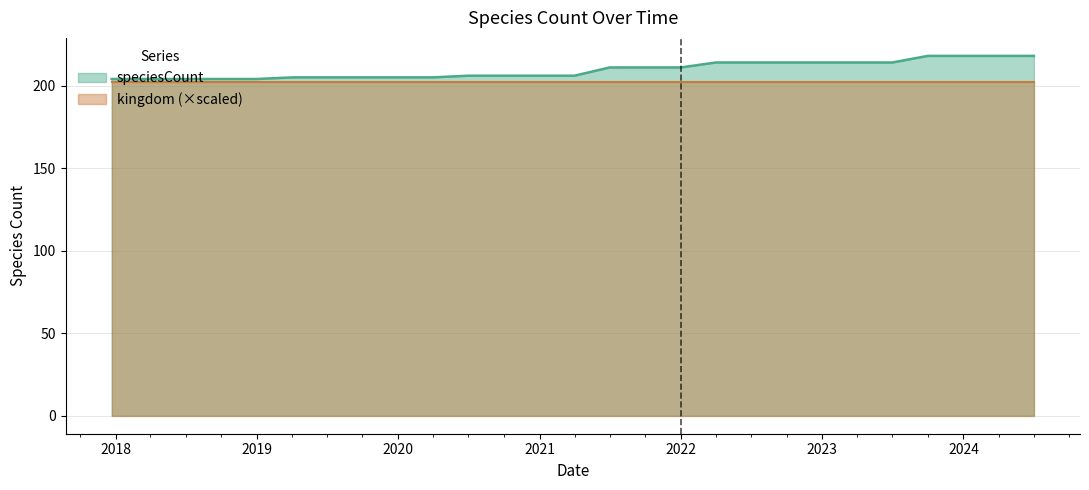

Count the number of categories in the chart.

27